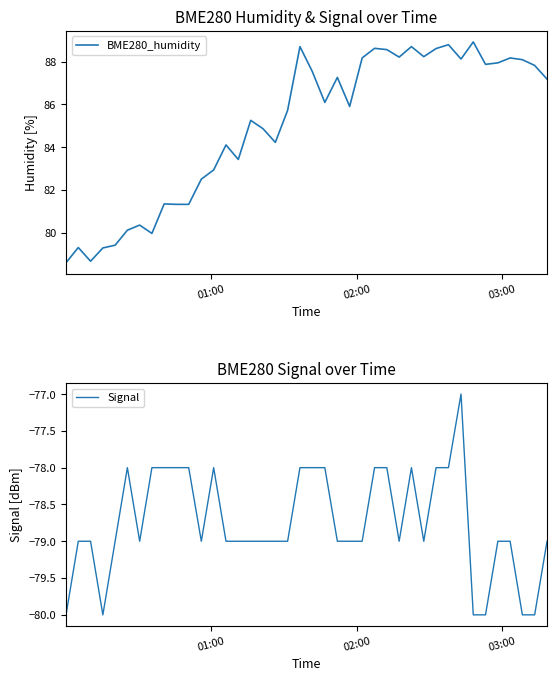

Does the chart display data point markers on the line(s)?

No